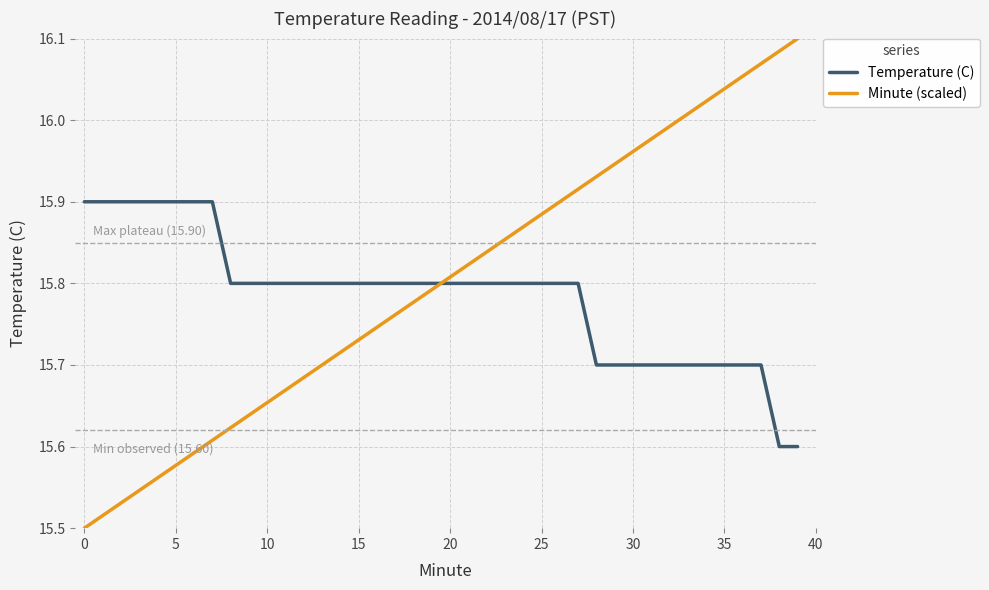

True or false: Temperature (C) and Minute (scaled) intersect in this chart.

True